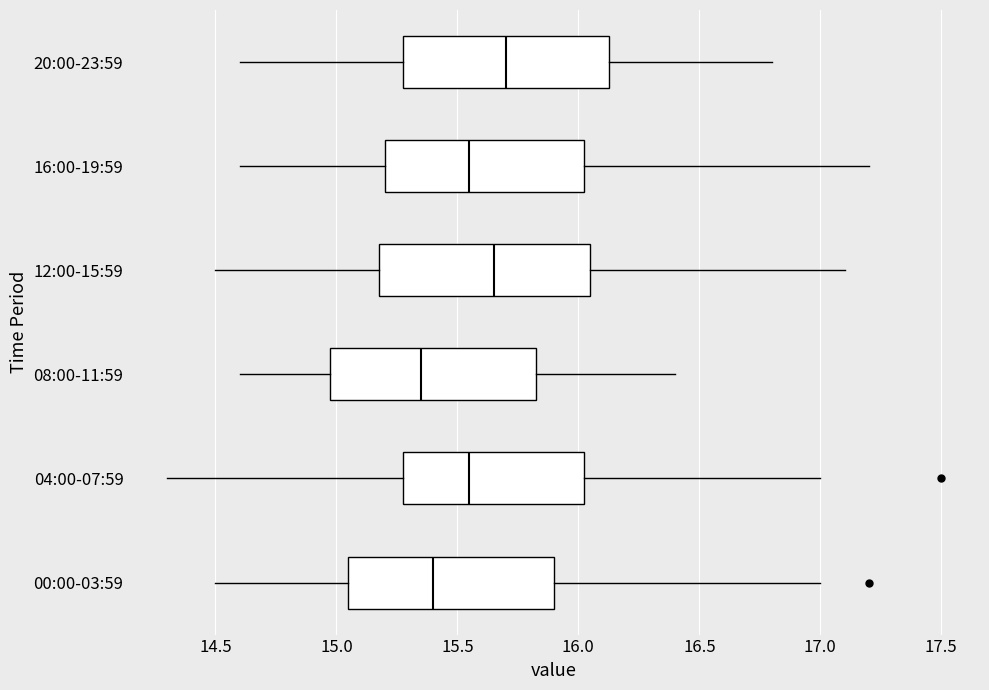

Reading bottom to top, transcribe this box plot: for each box, give where its median line is, the range the box spans, and where its two whiskers end, as read against the x-axis. The values are not printed on the chart, so give them approximately, as read against the axis.

00:00-03:59: median 15.40, box 15.05 to 15.90, whiskers 14.50 to 17.00
04:00-07:59: median 15.55, box 15.30 to 16.05, whiskers 14.30 to 17.00
08:00-11:59: median 15.35, box 15.00 to 15.85, whiskers 14.60 to 16.40
12:00-15:59: median 15.65, box 15.20 to 16.05, whiskers 14.50 to 17.10
16:00-19:59: median 15.55, box 15.20 to 16.05, whiskers 14.60 to 17.20
20:00-23:59: median 15.70, box 15.30 to 16.15, whiskers 14.60 to 16.80